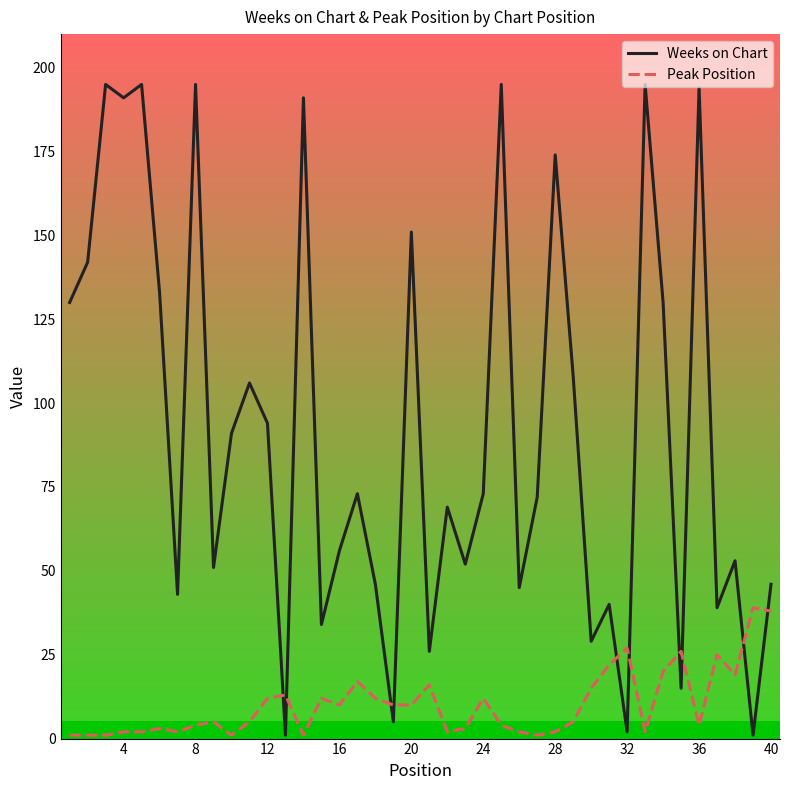

Rank the series by their maximum value, from highest to lowest.

Weeks on Chart, Peak Position